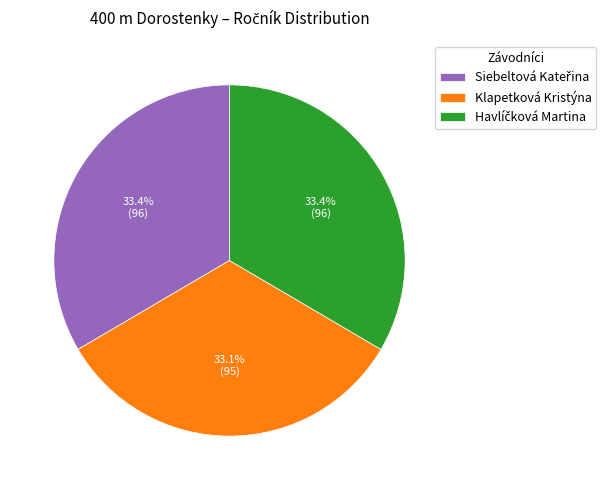

How many slices are in this pie chart?

3